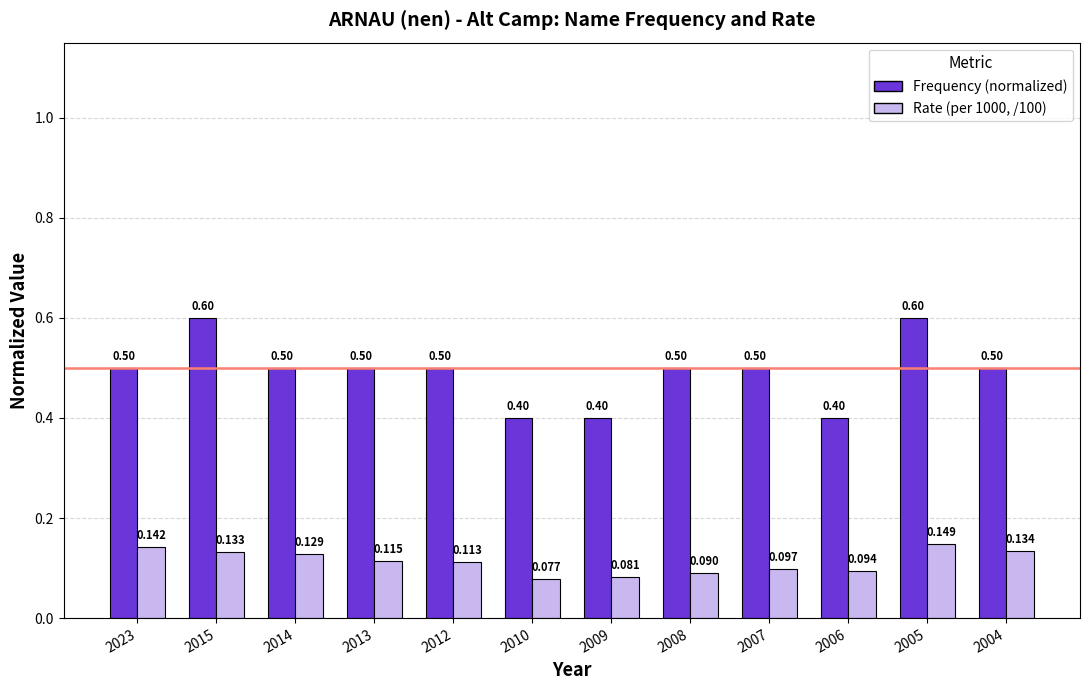

How many bars are there in total?

24